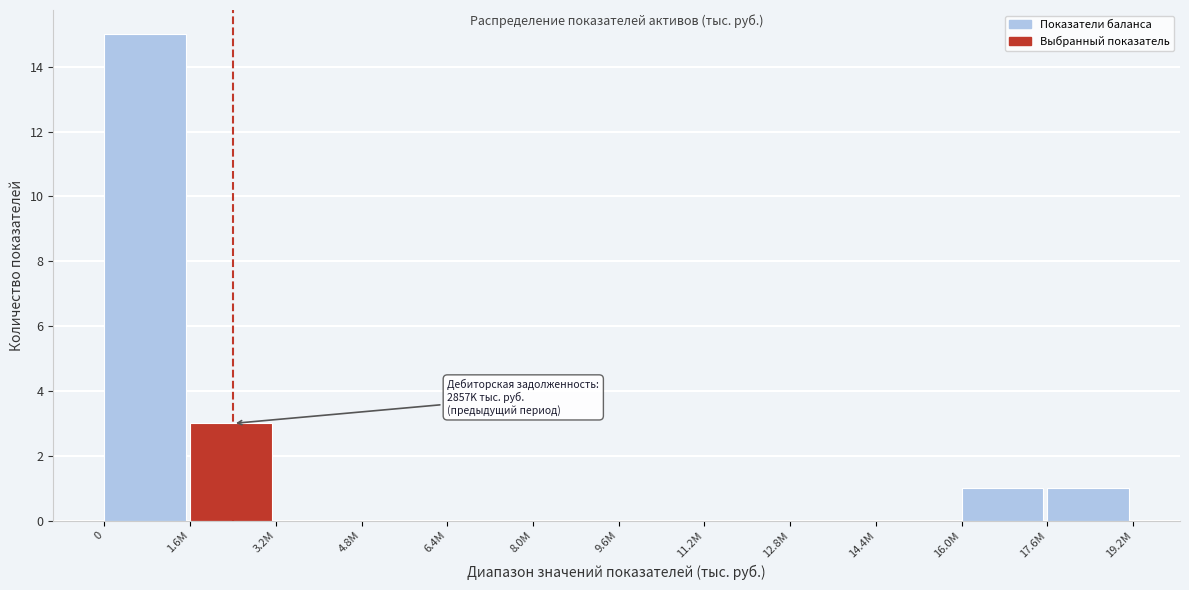

Reading left to right, extract all data points from this chart.

0=15	1.6M=3	3.2M=0	4.8M=0	6.4M=0	8.0M=0	9.6M=0	11.2M=0	12.8M=0	14.4M=0	16.0M=1	17.6M=1